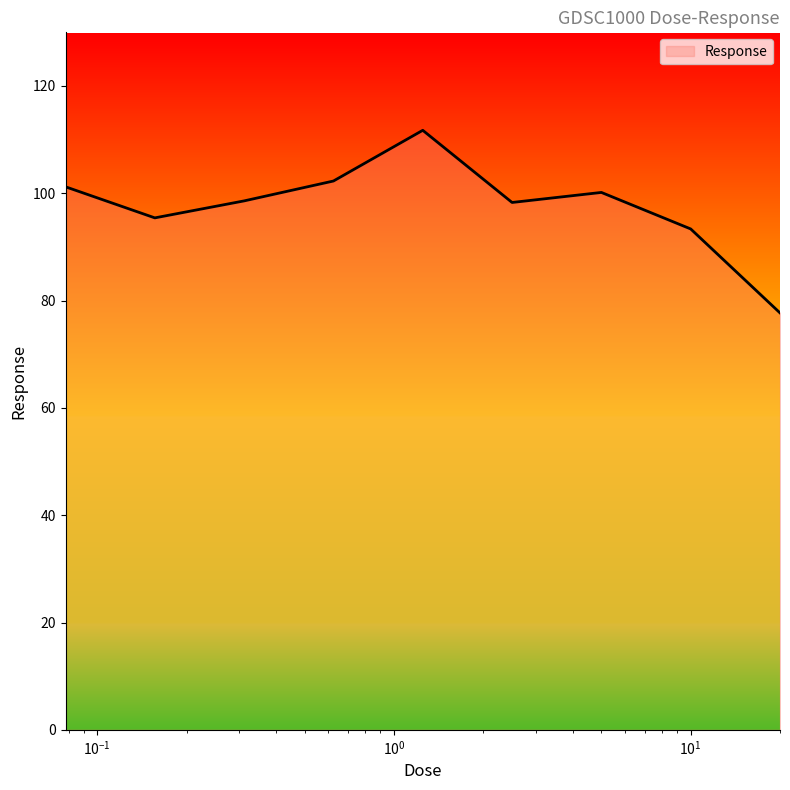

What is the smallest value displayed?

77.7